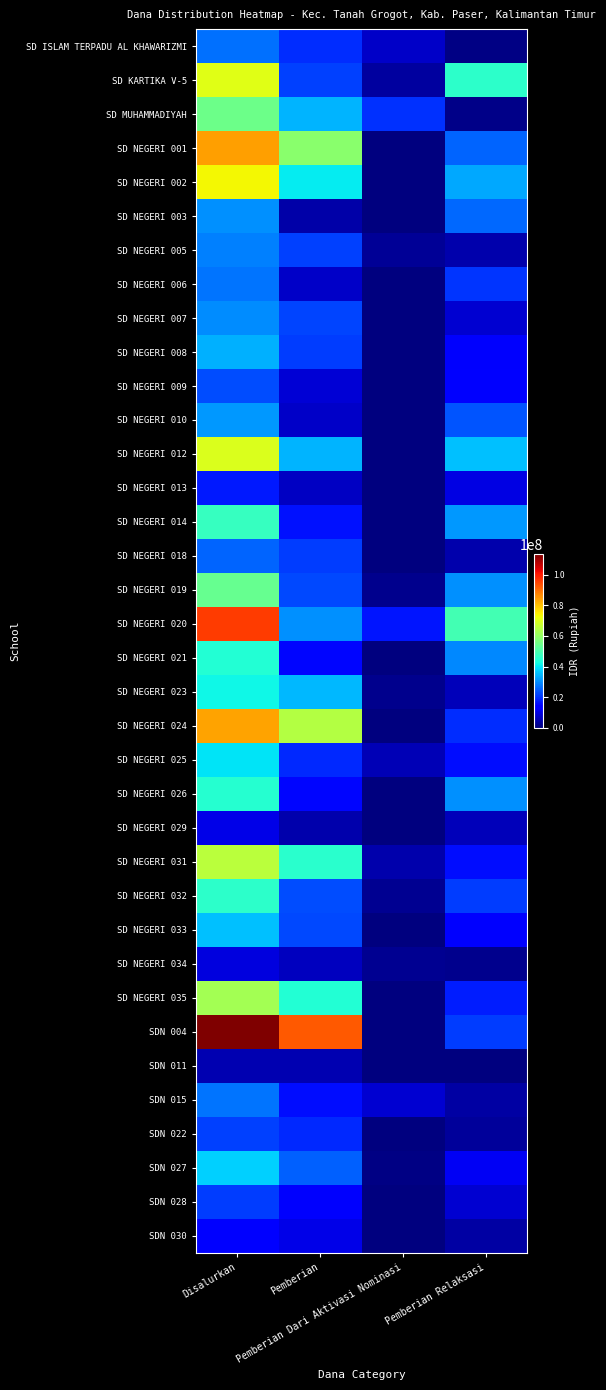

At which category is the sum across all series the highest?

Disalurkan